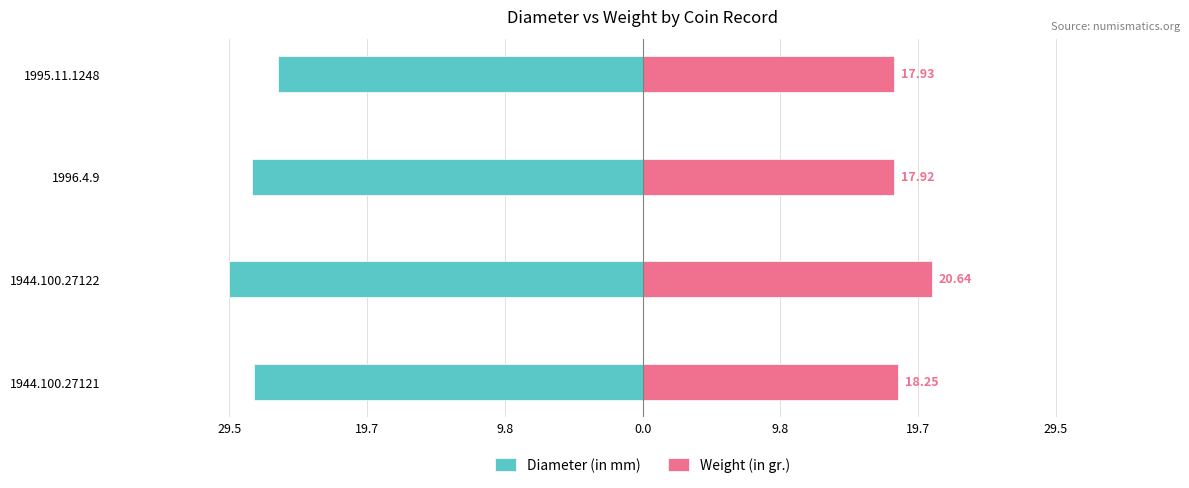

Between 1944.100.27122 and 1944.100.27121, which is larger?

1944.100.27121